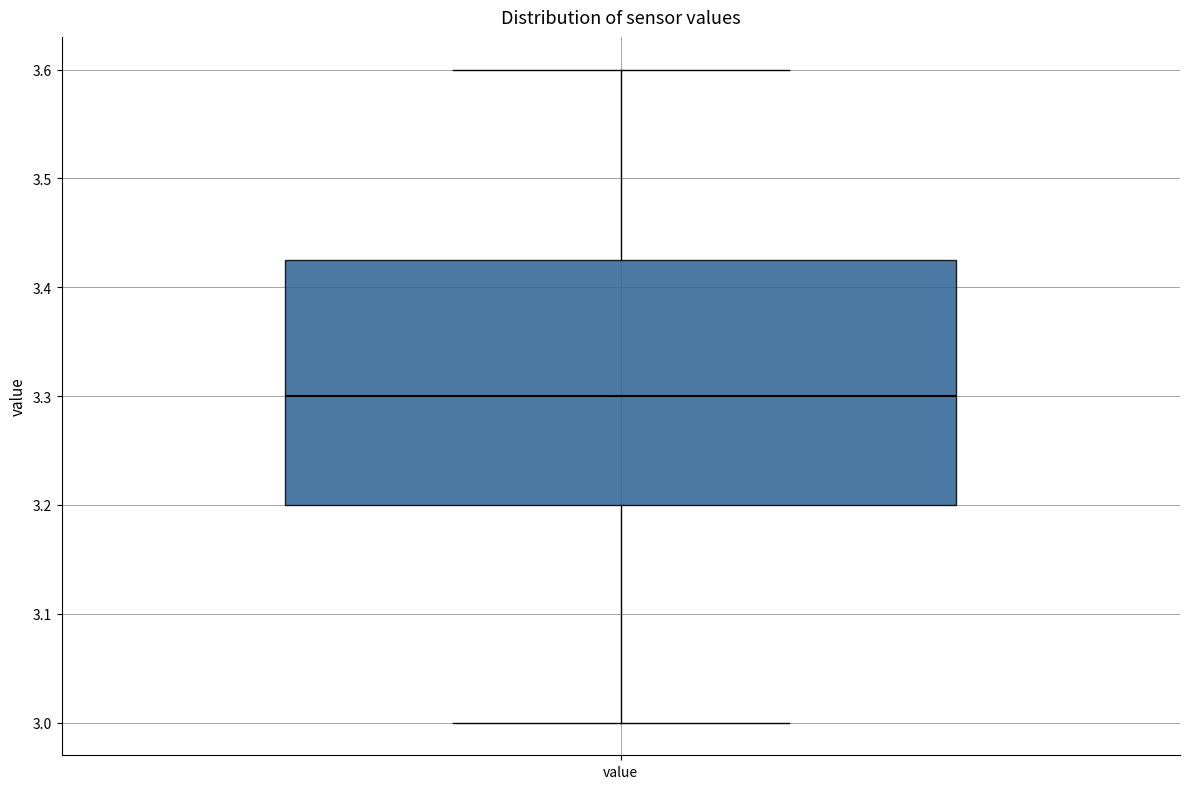

Transcribe this box plot: give where the median line is, the range the box spans, and where the two whiskers end, as read against the y-axis. The values are not printed on the chart, so give them approximately, as read against the axis.

median 3.30, box 3.20 to 3.43, whiskers 3.00 to 3.60